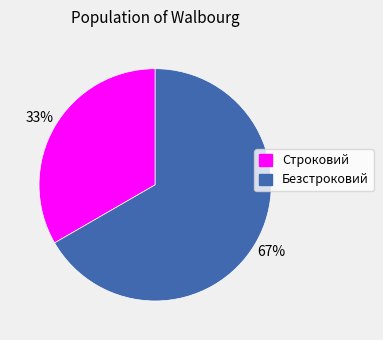

What percentage is the Безстроковий slice, to the nearest percent?

67%